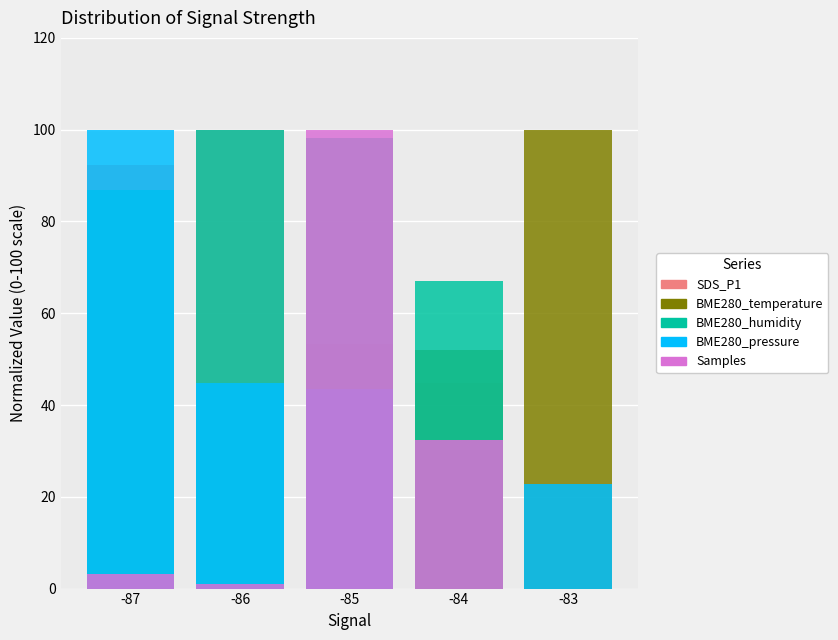

Is the value of SDS_P1 at -87 greater than the value of BME280_temperature at -85?

Yes